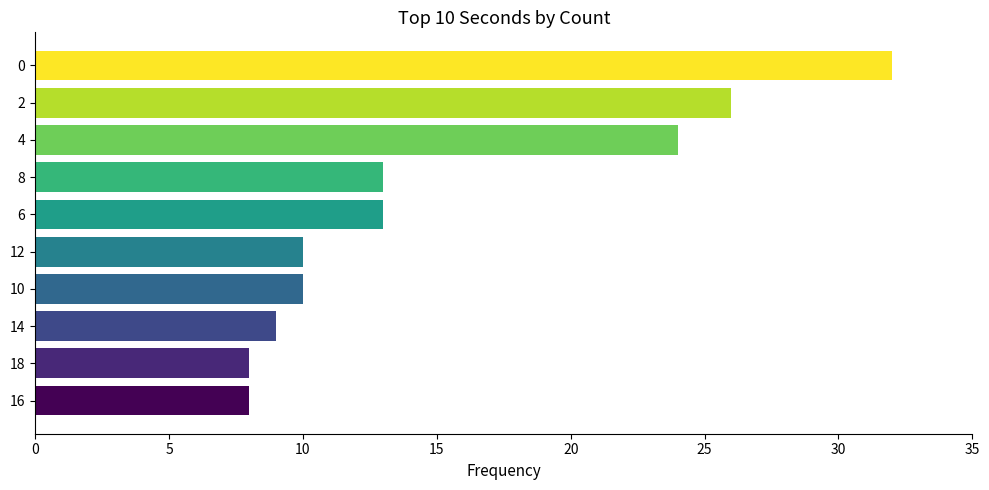

How many data points does each series have?

10